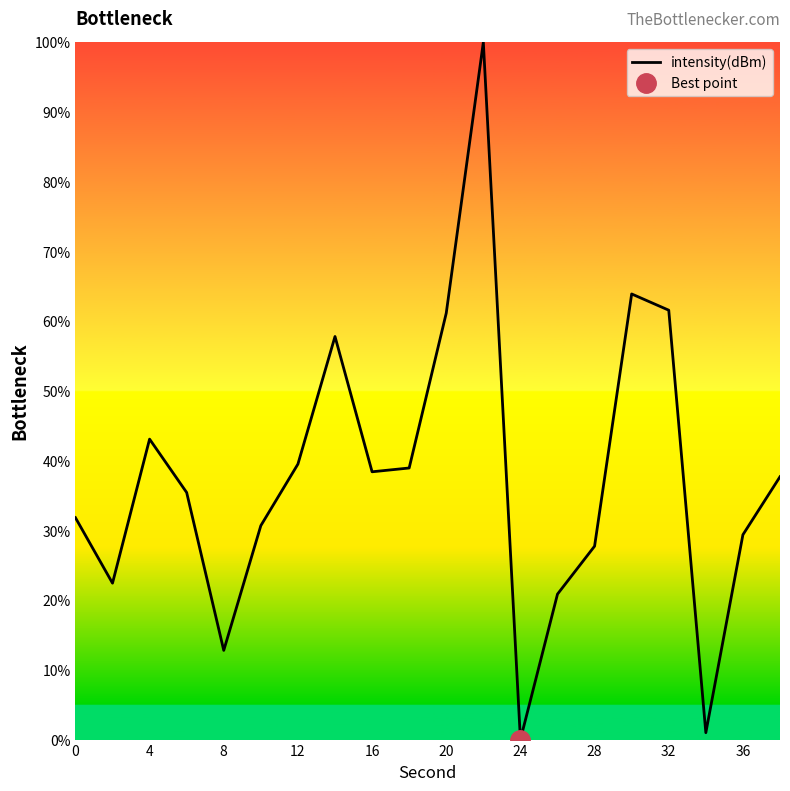

The intensity(dBm) series shows 27.7 at 28. True or false?

True